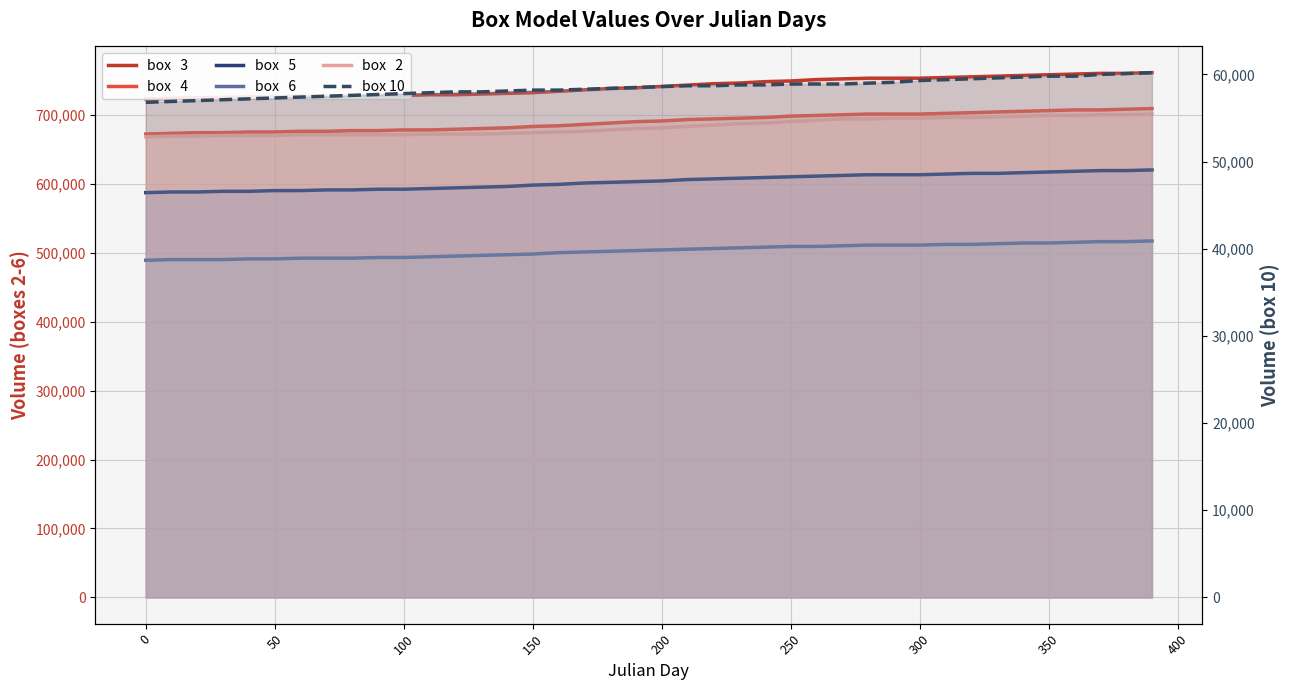

The value of box   3 at 300 is 390649. True or false?

False